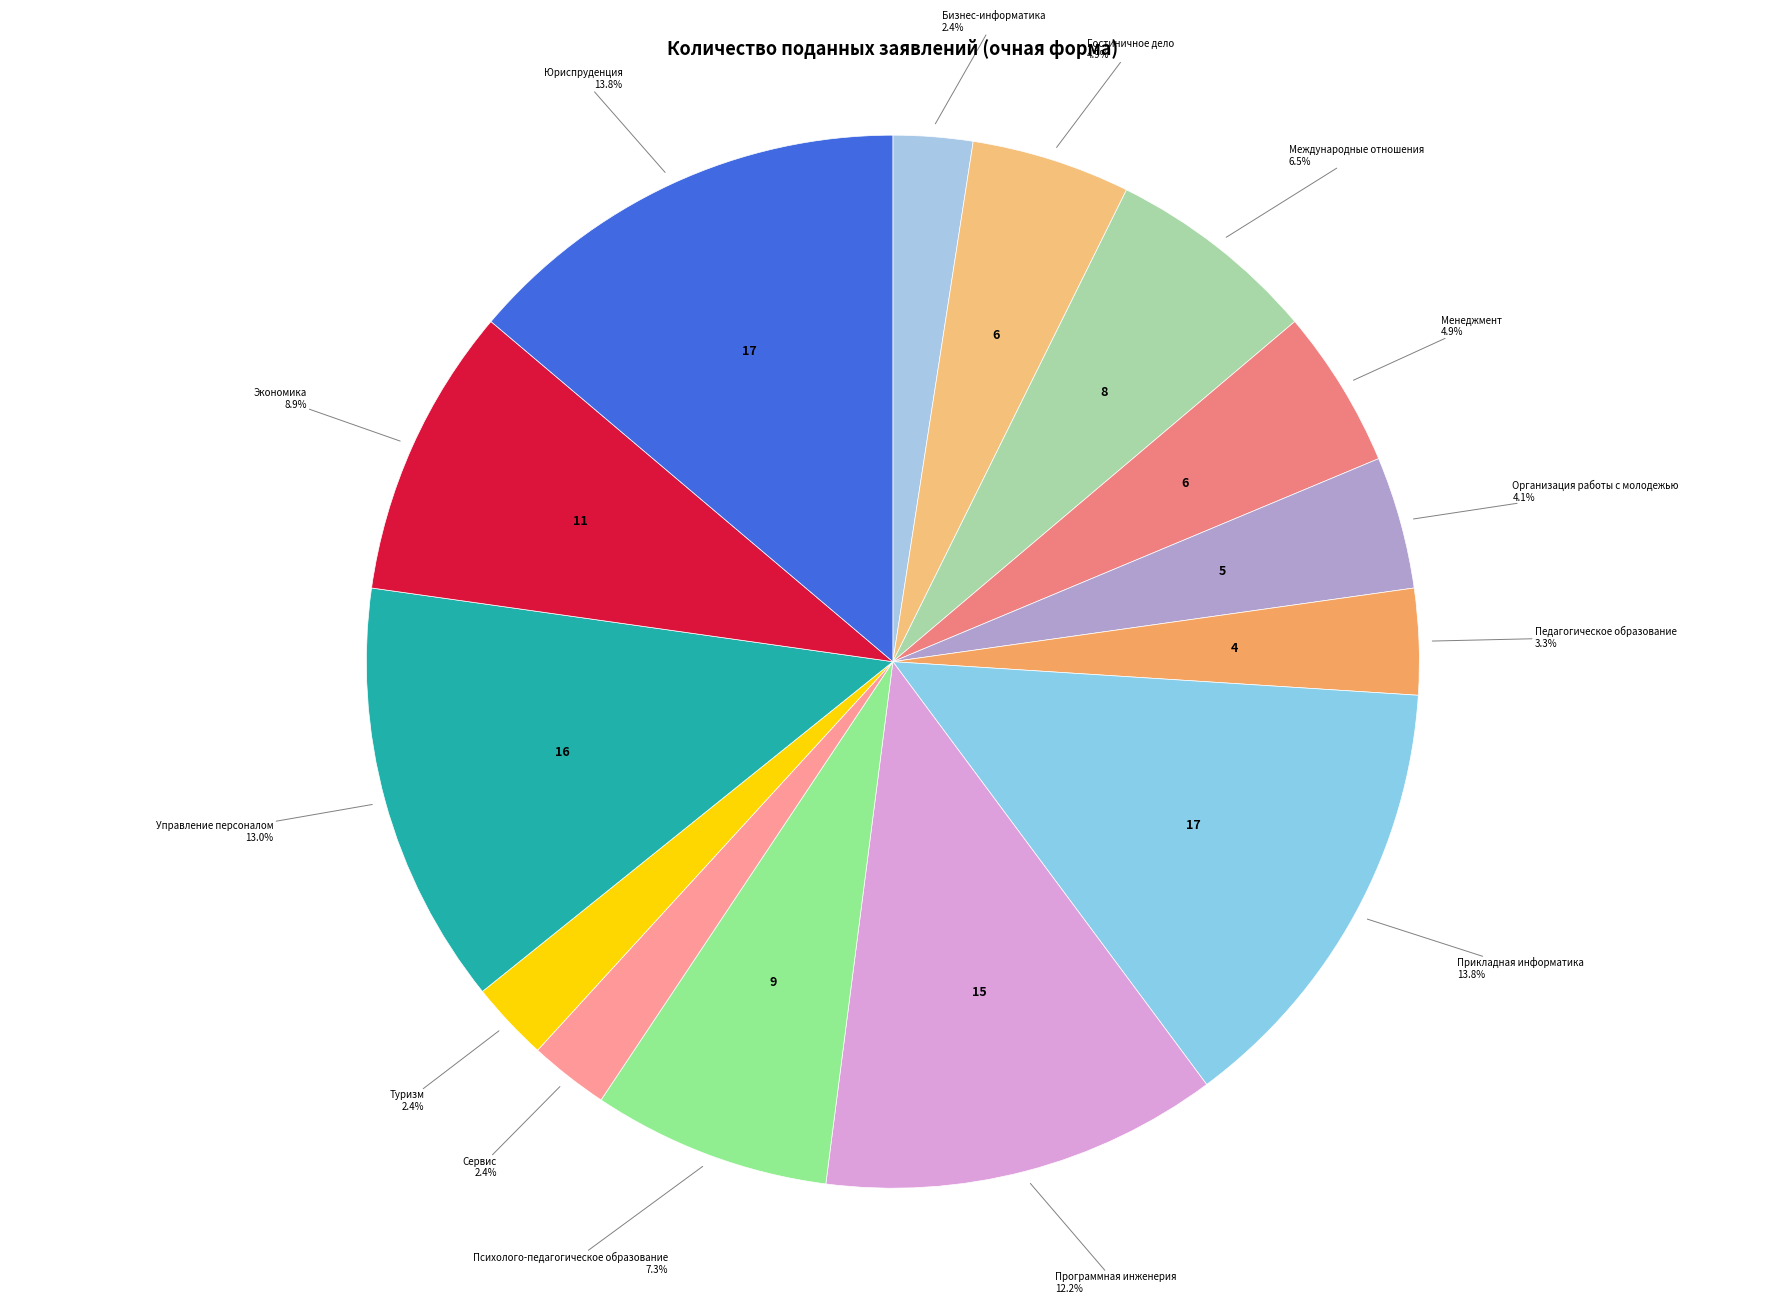

What is the ratio of the value at Бизнес-информатика to the value at Международные отношения?

0.4